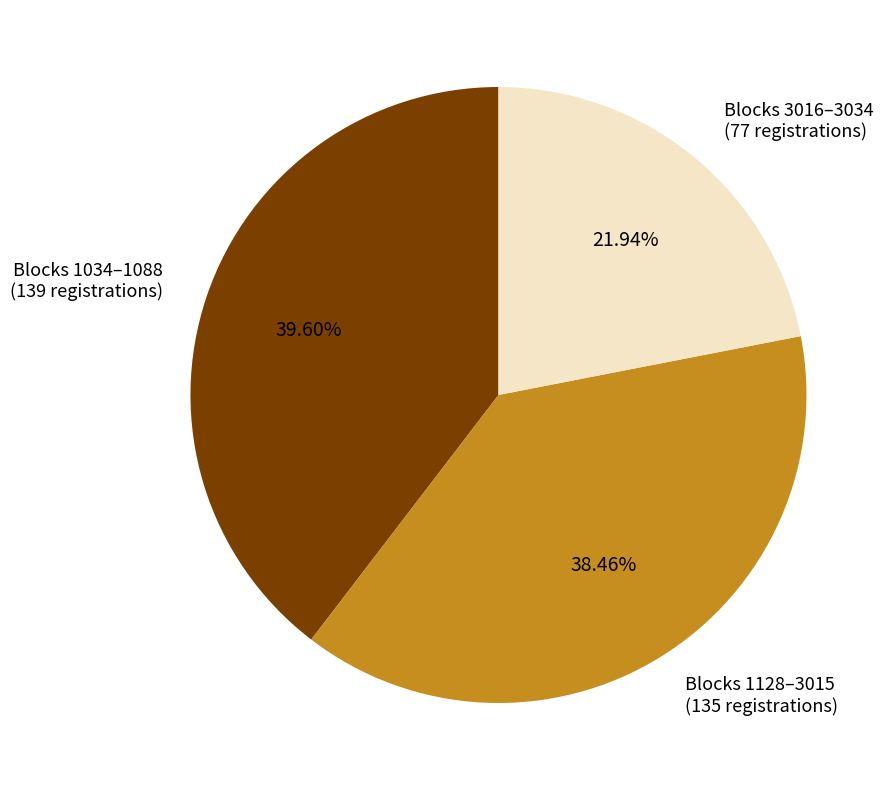

Does Blocks 1128–3015 (135 registrations) account for over 50% of the chart?

No